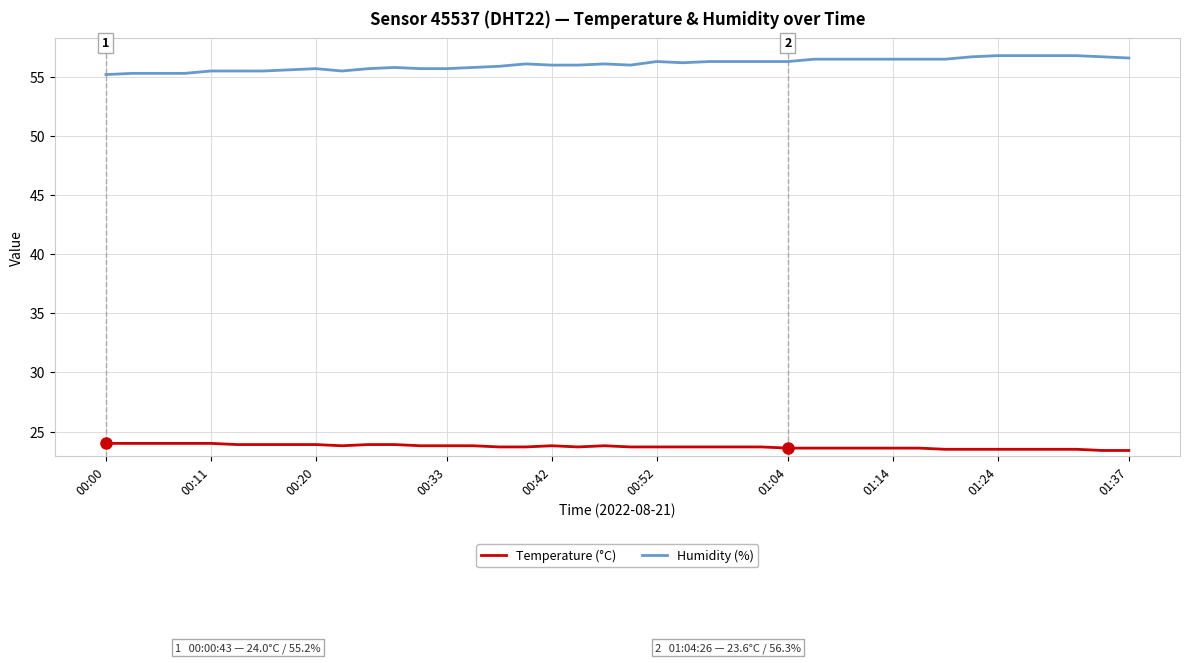

Which series has the largest total across all categories?

Humidity (%)